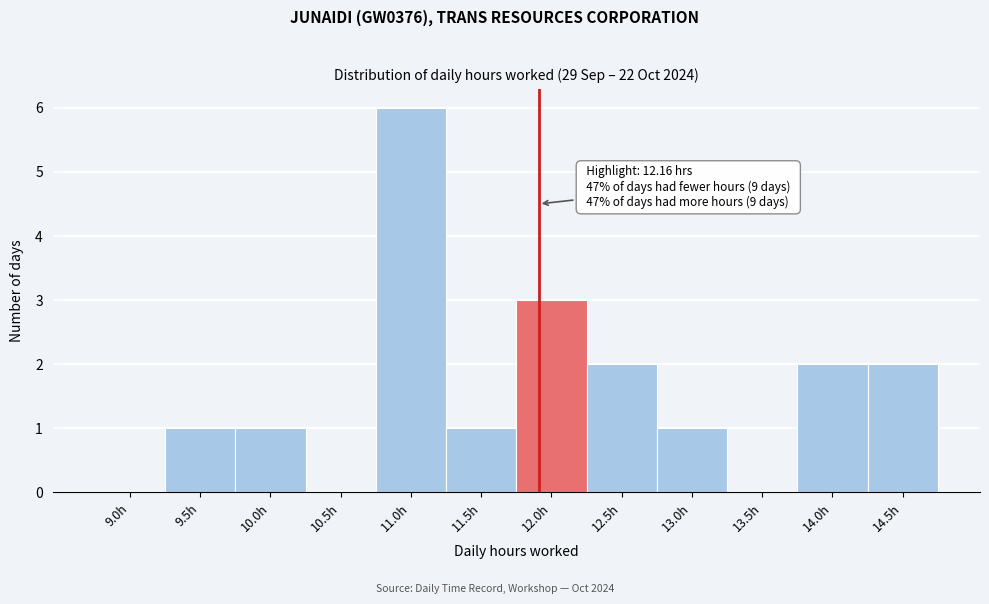

Reading right to left, what are all the values shown in this chart?

14.5h=2	14.0h=2	13.5h=0	13.0h=1	12.5h=2	12.0h=3	11.5h=1	11.0h=6	10.5h=0	10.0h=1	9.5h=1	9.0h=0